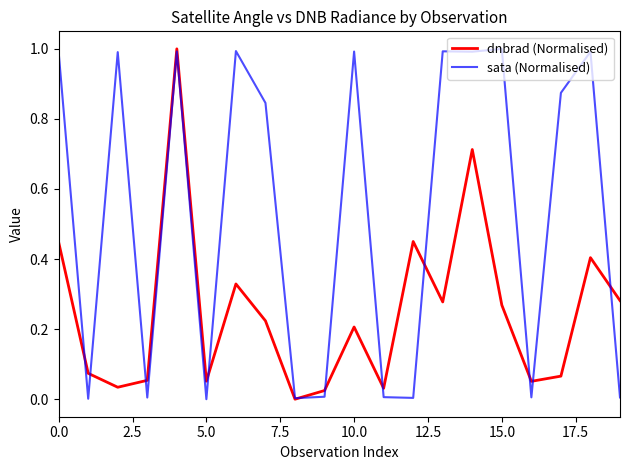

Rank the series by their average value, from lowest to highest.

dnbrad (Normalised), sata (Normalised)